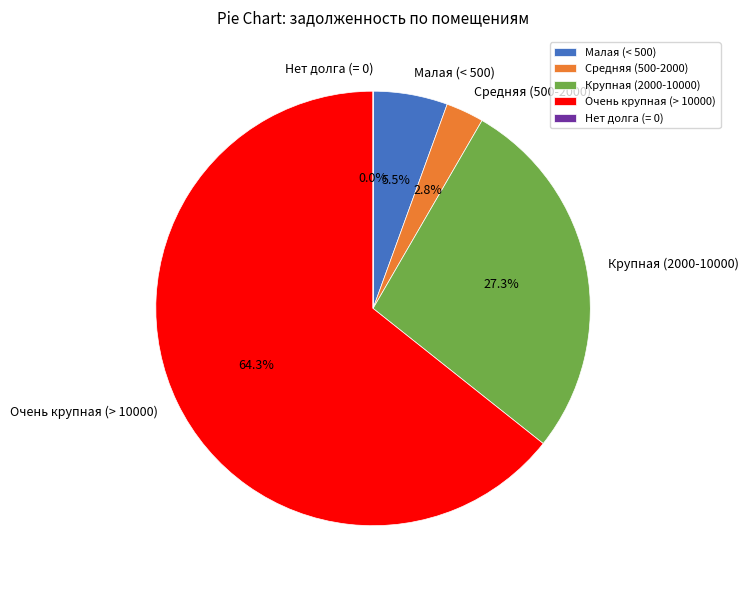

Approximately how many times larger is the value at Средняя (500-2000) compared to Малая (< 500)?

0.5